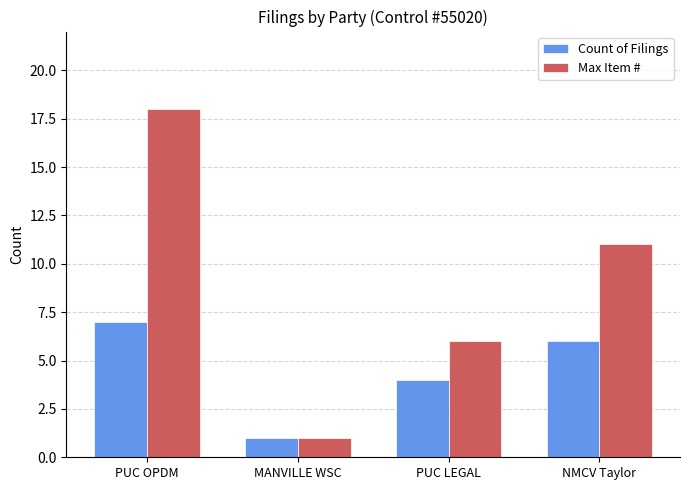

How many data points does each series have?

4